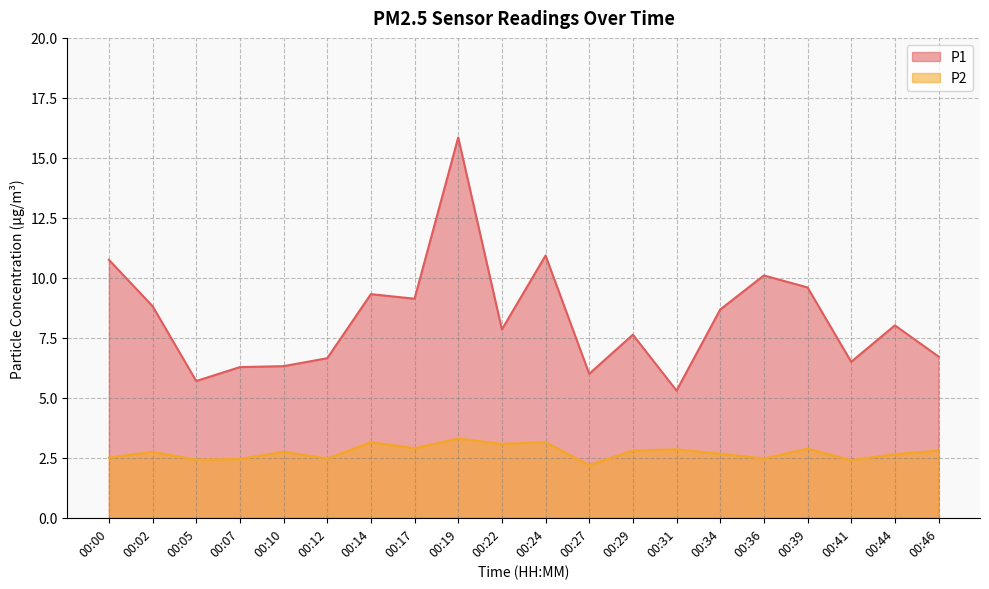

Does the chart have visible grid lines?

Yes